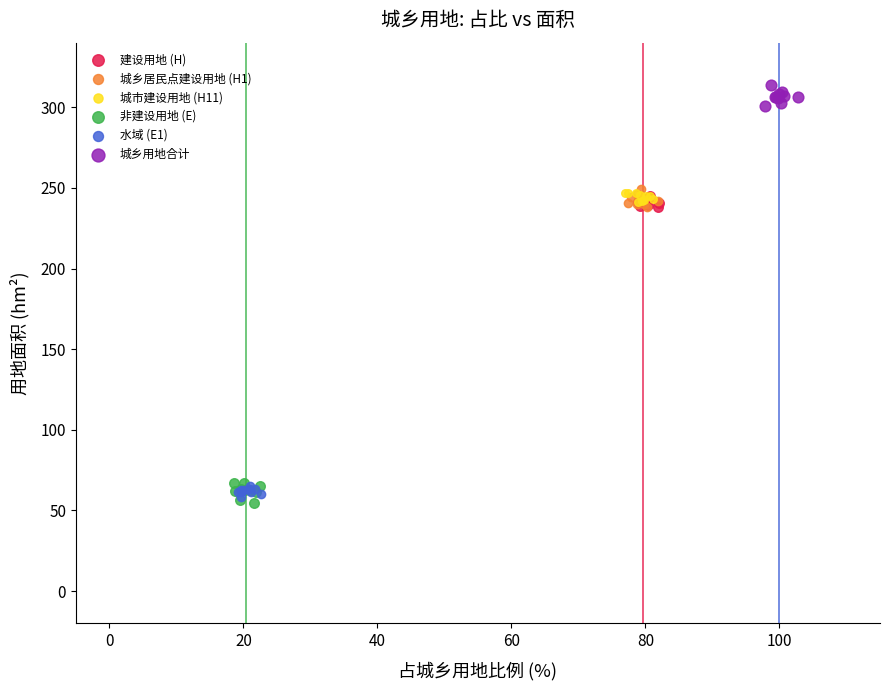

Which series reaches the maximum Y coordinate?

城乡用地合计